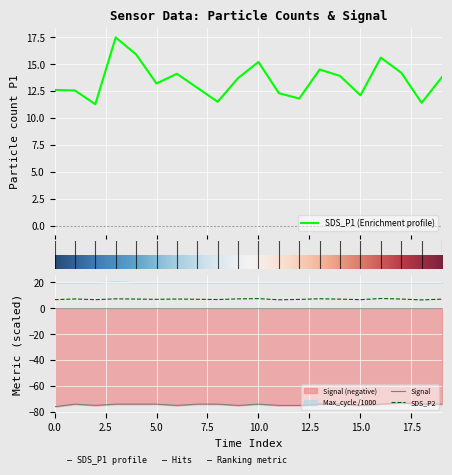

What is the highest value of the SDS_P2 series?

7.5